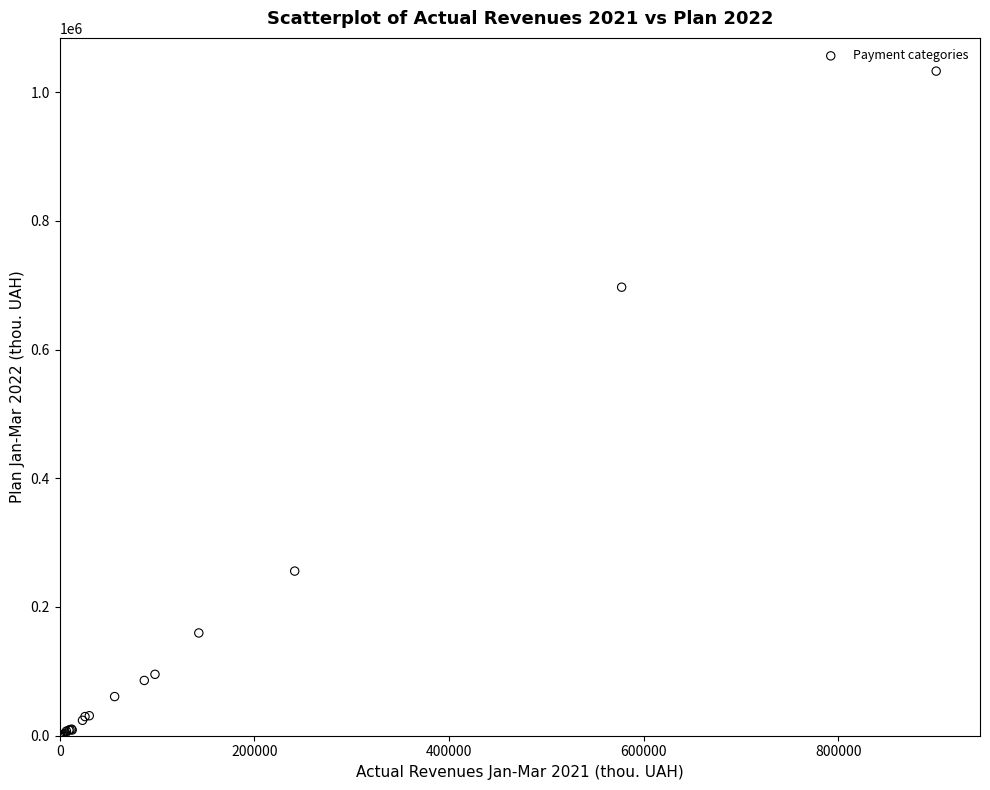

What Y value in the scatter plot is closest to 516263?

696847.3